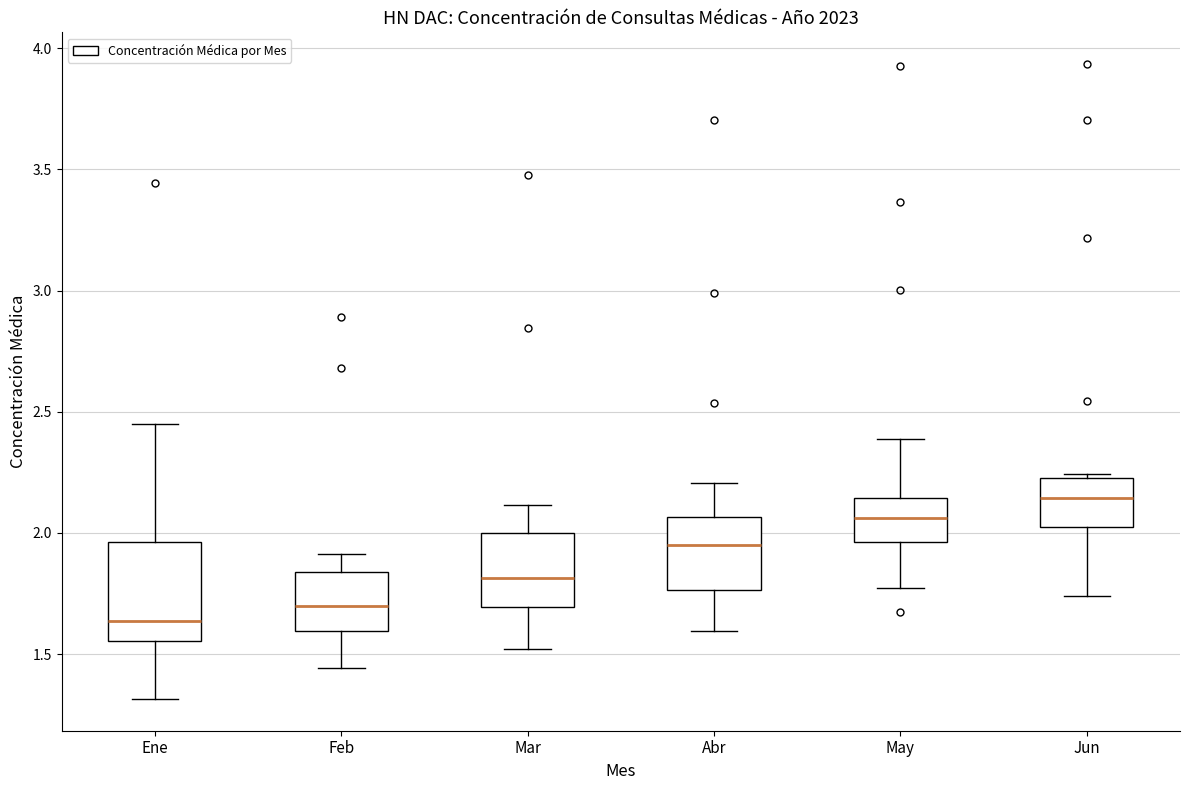

Which box has the highest median line?

Jun